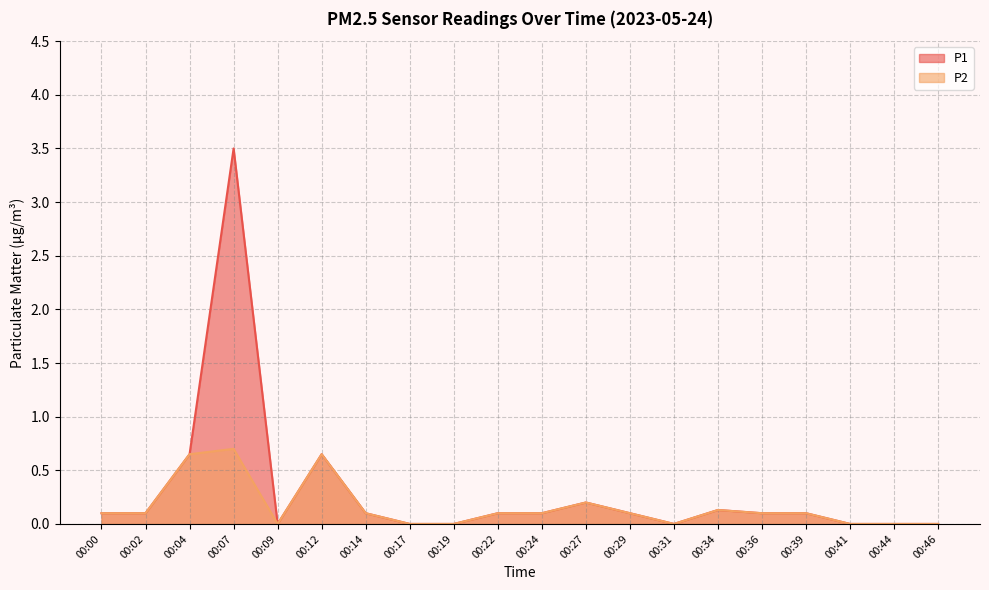

Which category has the lowest value in the P1 series?

00:09